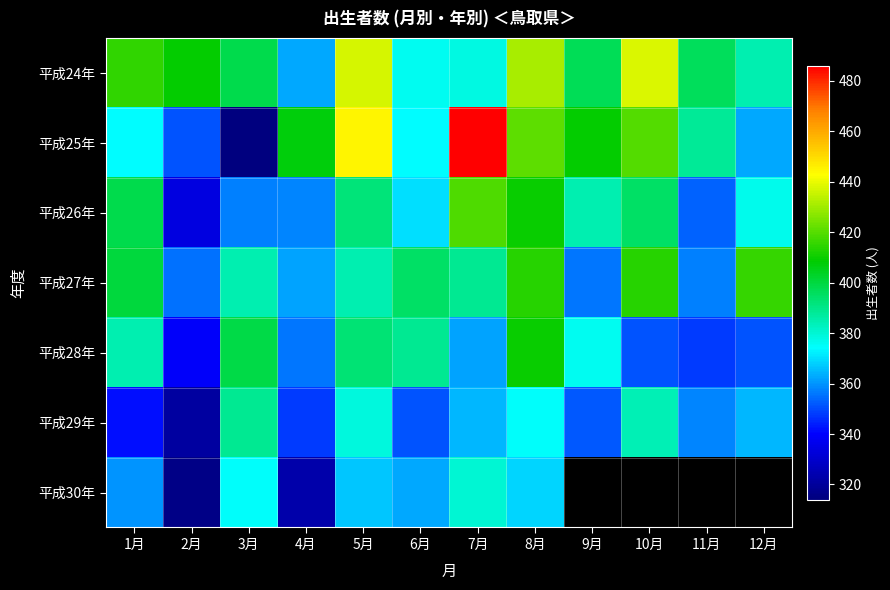

How many values in the 平成30年 series are below 375?

6